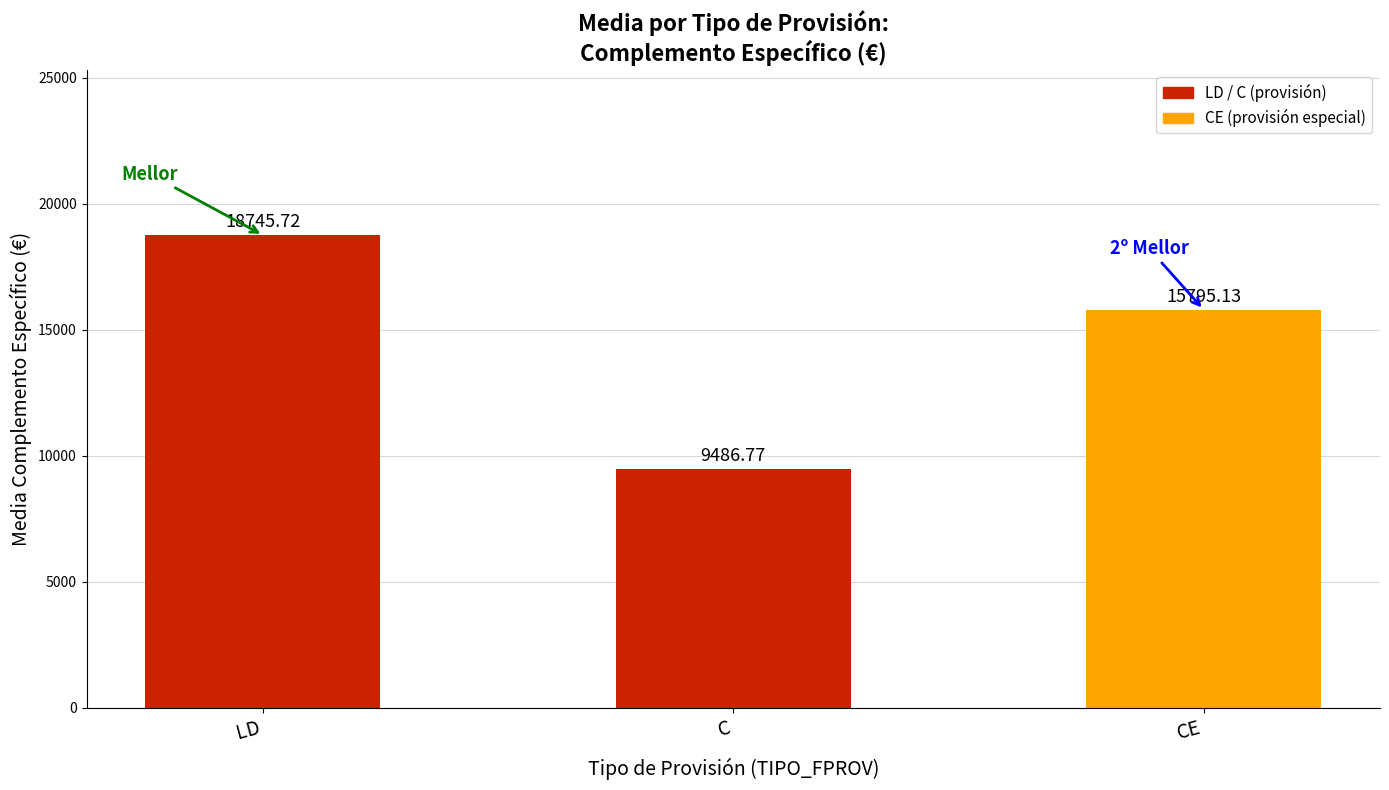

Which has a higher value, CE or LD?

LD